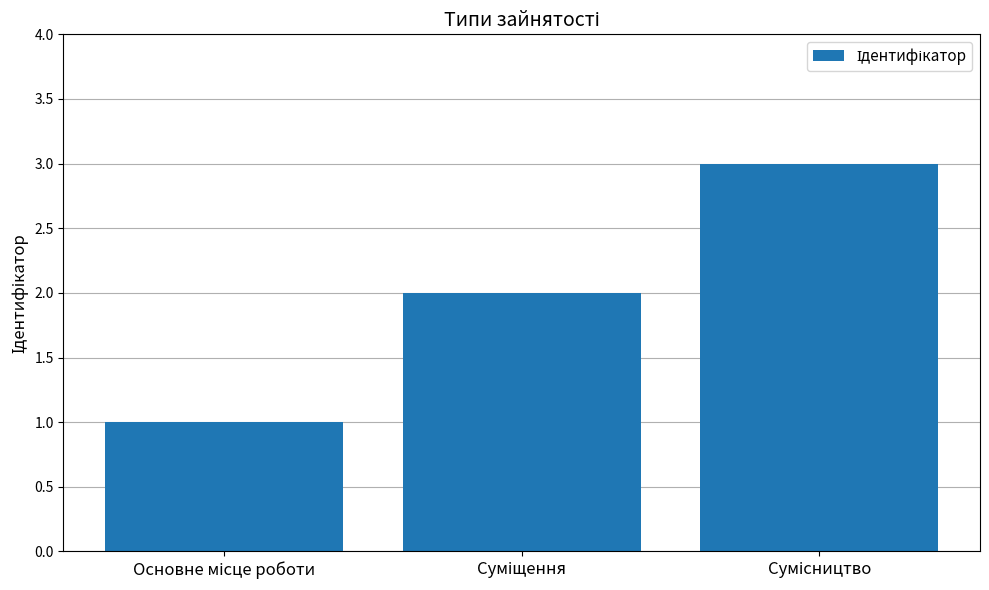

What is the difference between the maximum and second lowest values?

1